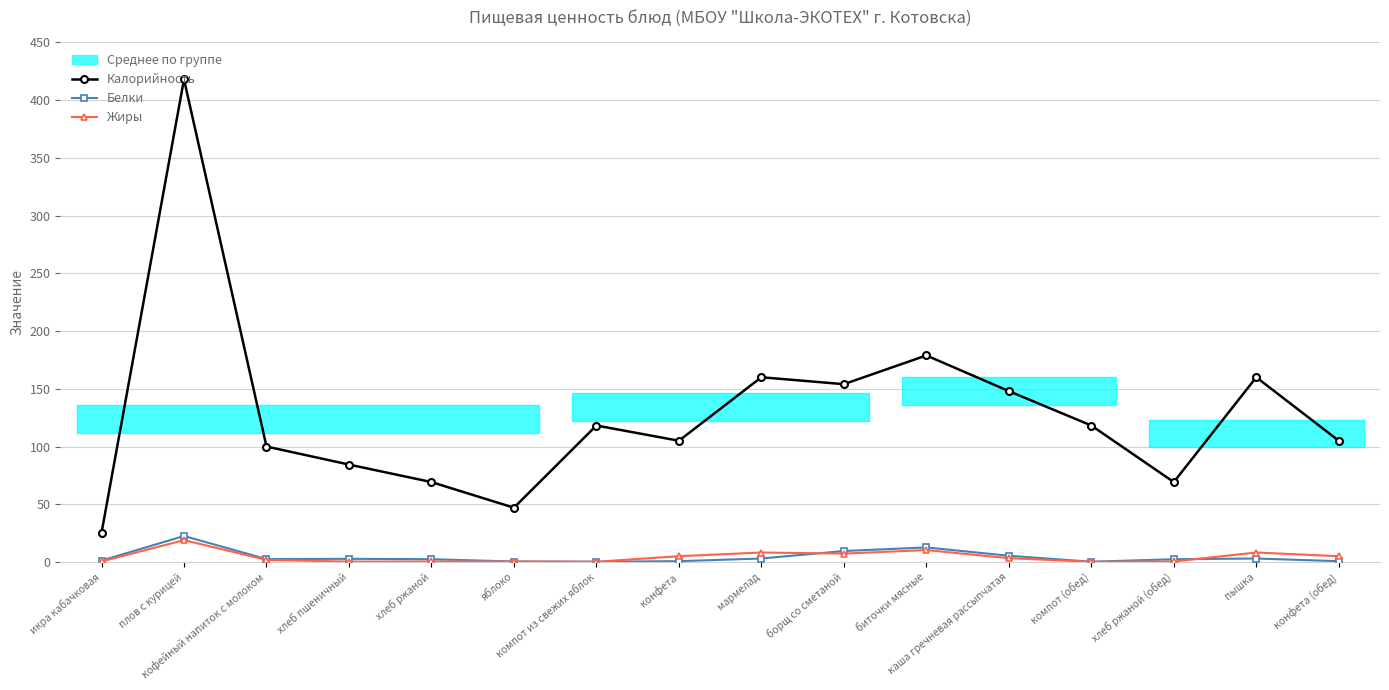

True or false: Жиры has a value of 0.2 at компот (обед).

True